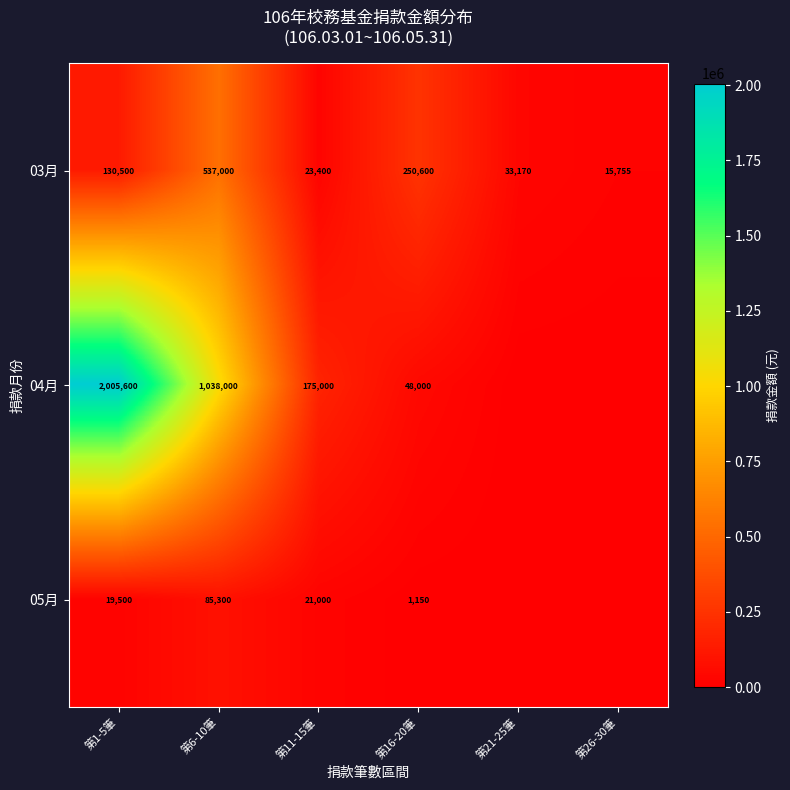

The value of 03月 at 第6-10筆 is 930924. True or false?

False